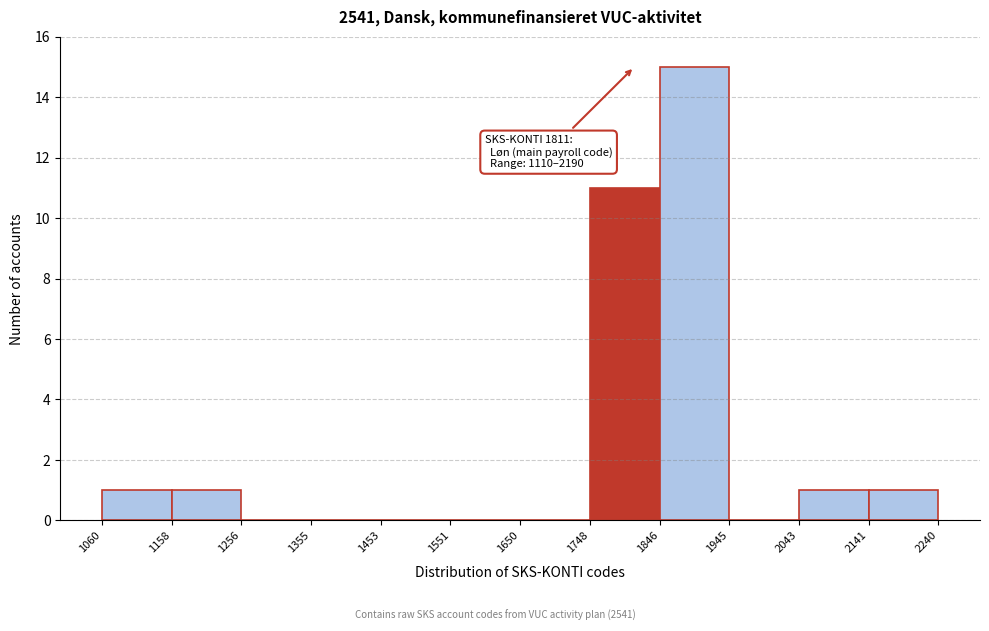

Which range on the x-axis has the tallest bar?

1846 to 1945